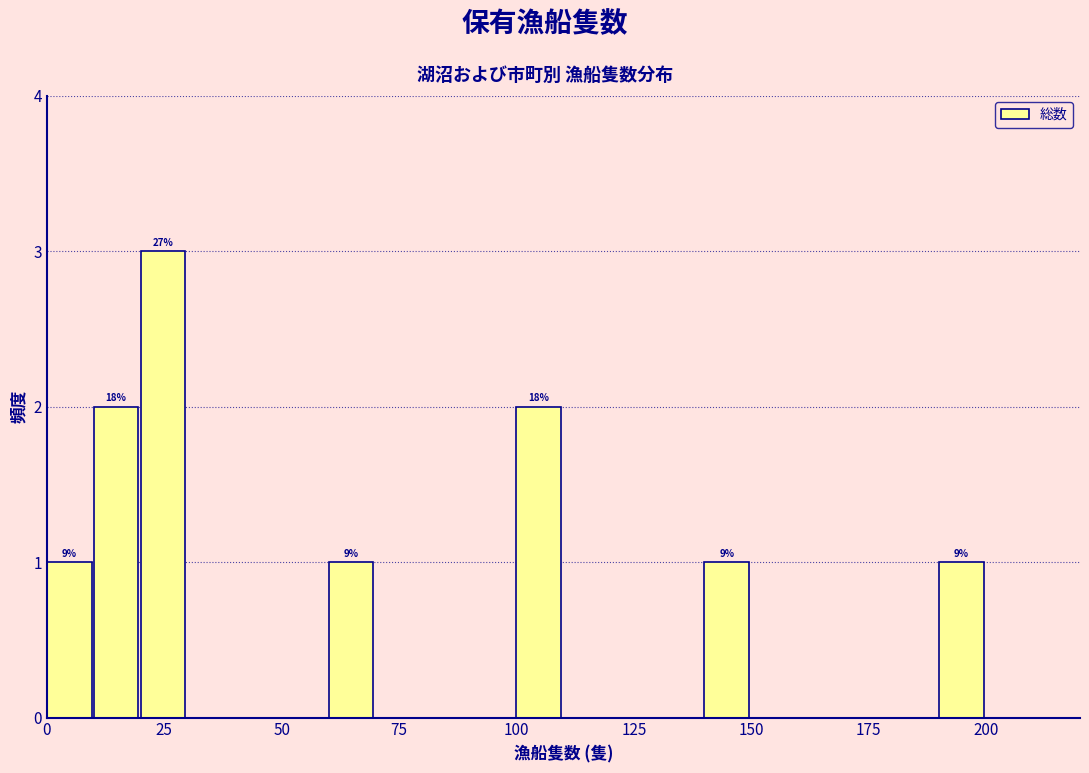

Read against the x-axis, roughly where is the centre of the tallest bar?

25